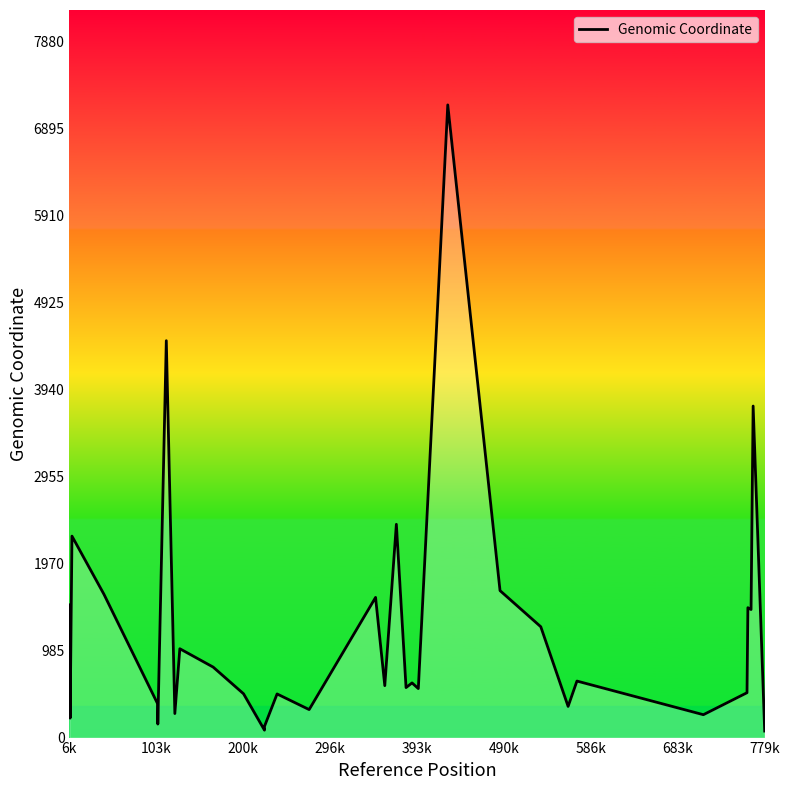

Does the chart have visible grid lines?

No